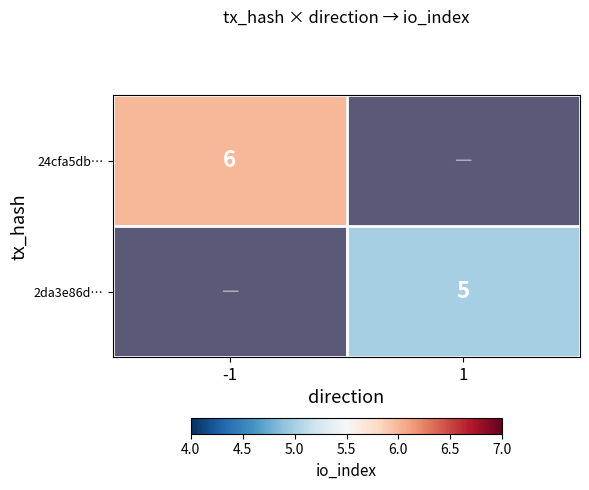

The 24cfa5db… series shows 2 at -1. True or false?

False